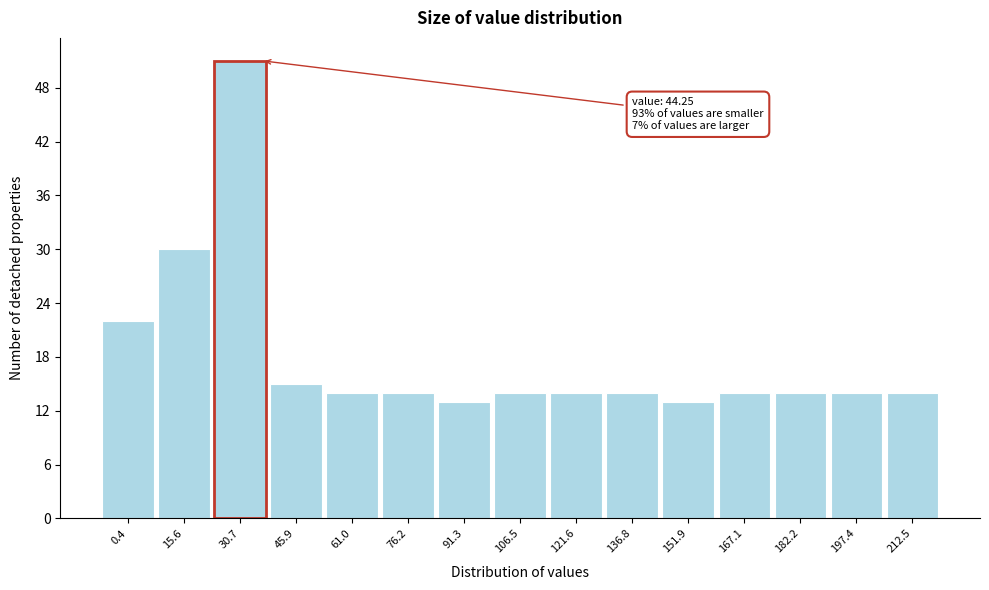

Reading left to right, transcribe all the data shown in this chart.

22	30	51	15	14	14	13	14	14	14	13	14	14	14	14